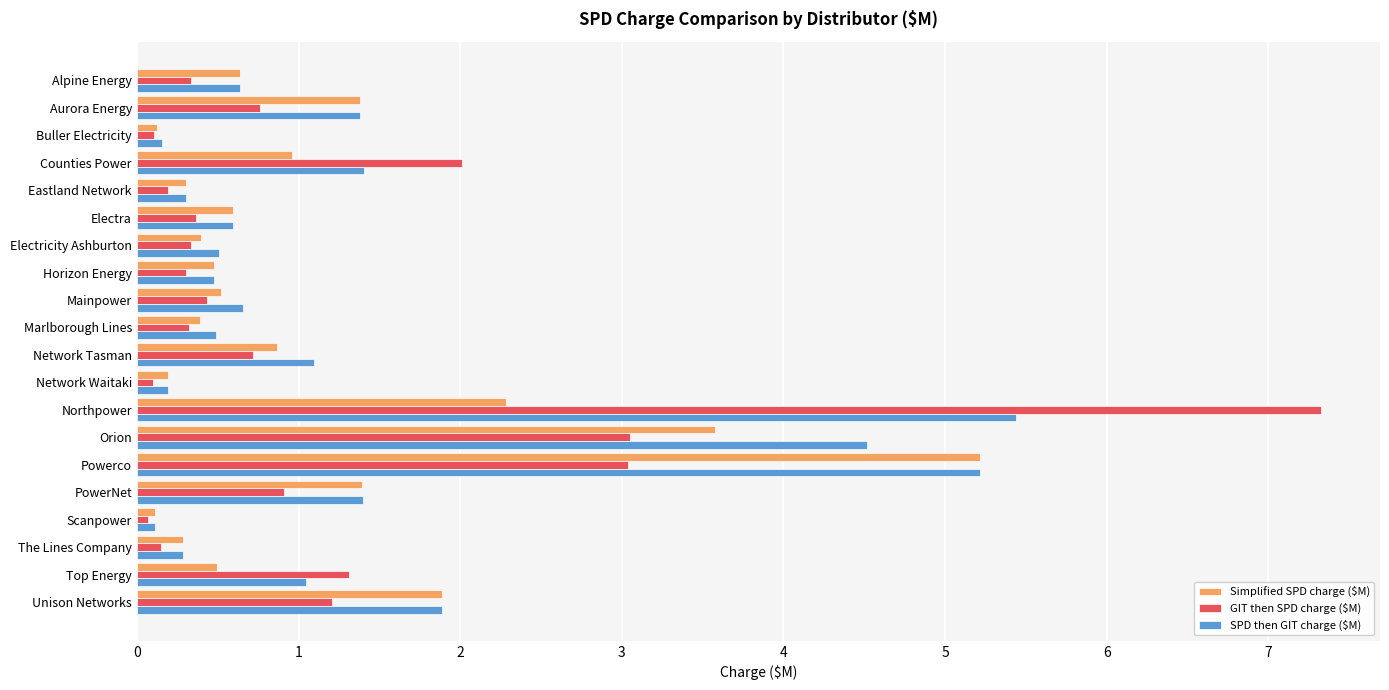

List the series in order of their peak value, highest first.

GIT then SPD charge ($M), SPD then GIT charge ($M), Simplified SPD charge ($M)